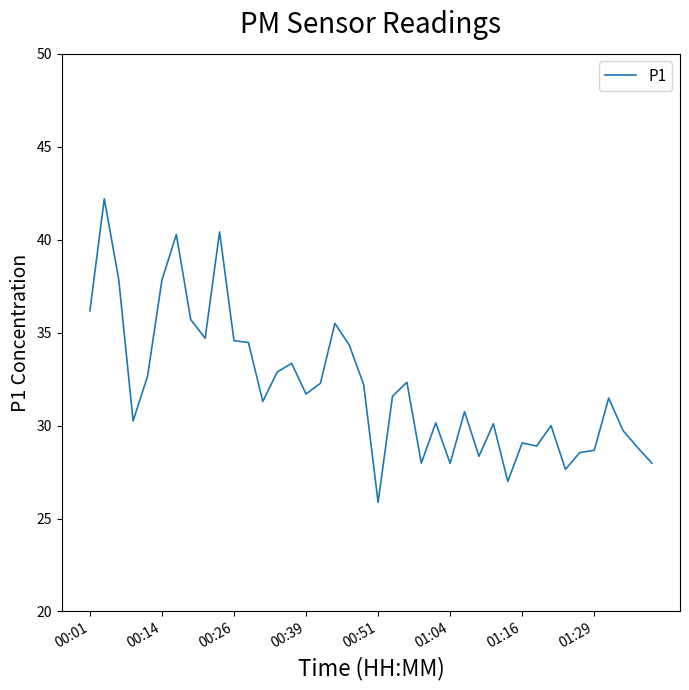

What is the greatest value displayed?

42.2